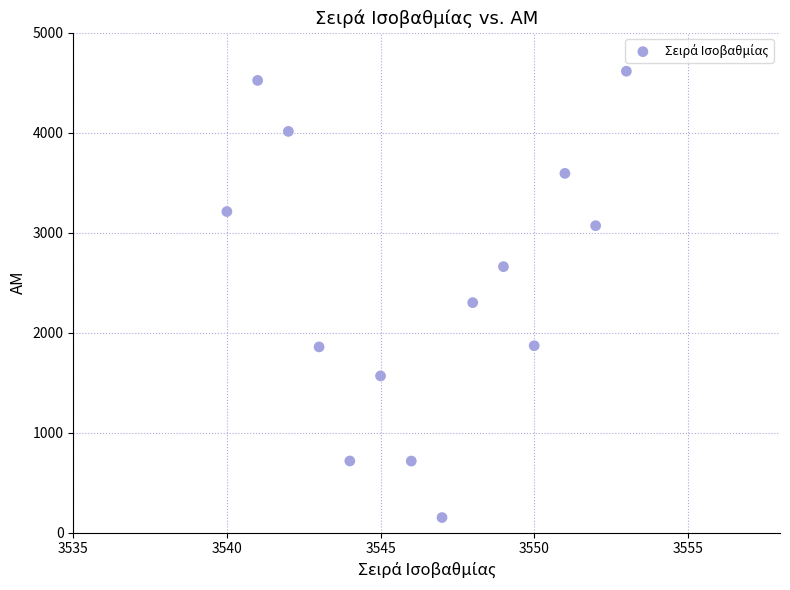

What Y value in the scatter plot is closest to 2383?

2301